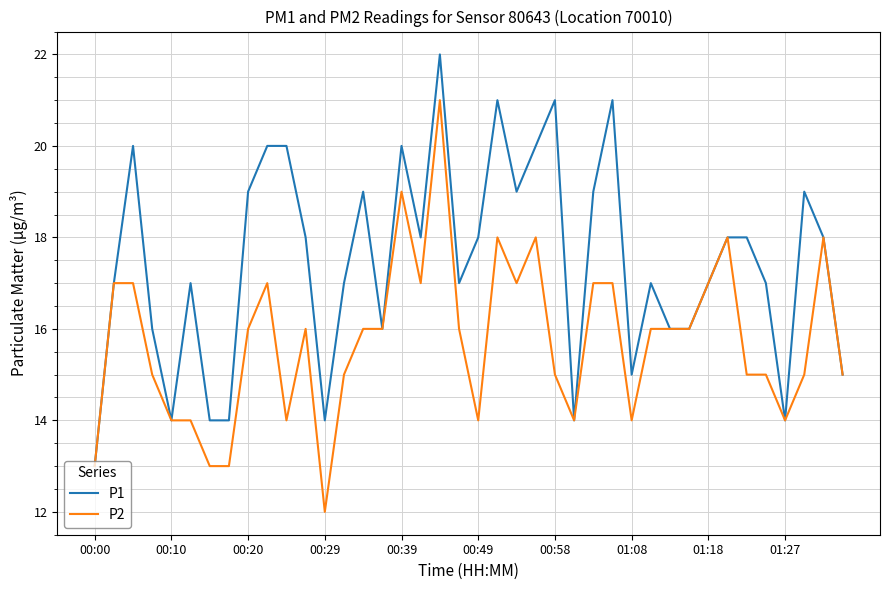

Which series has the largest total across all categories?

P1